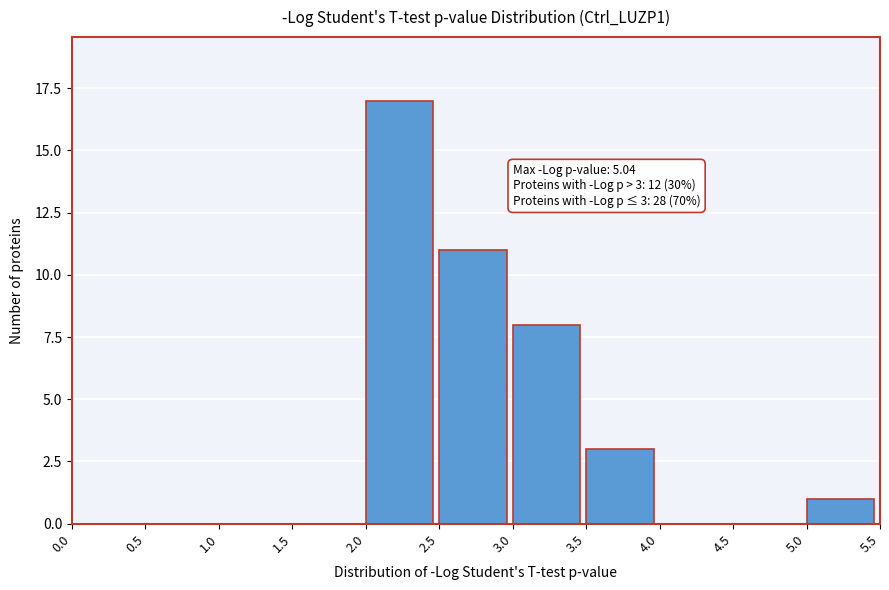

Which range on the x-axis has the tallest bar?

2.0 to 2.5